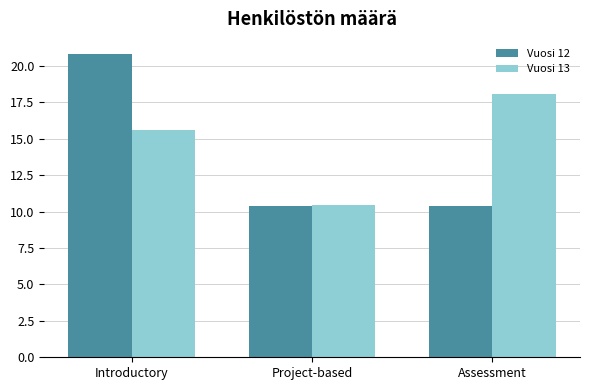

At how many categories does at least one series exceed 17?

2